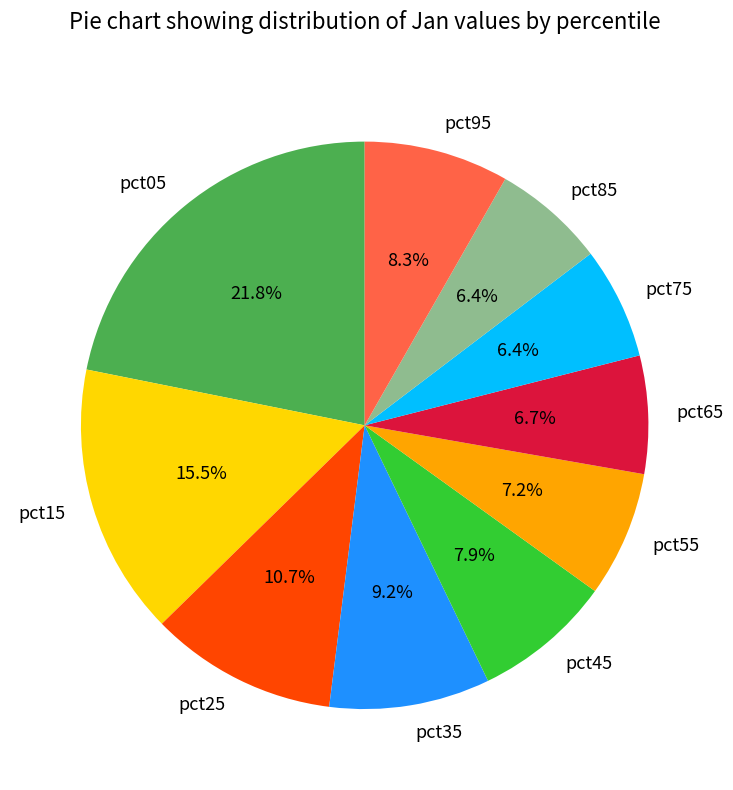

Count the number of slices in the pie.

10